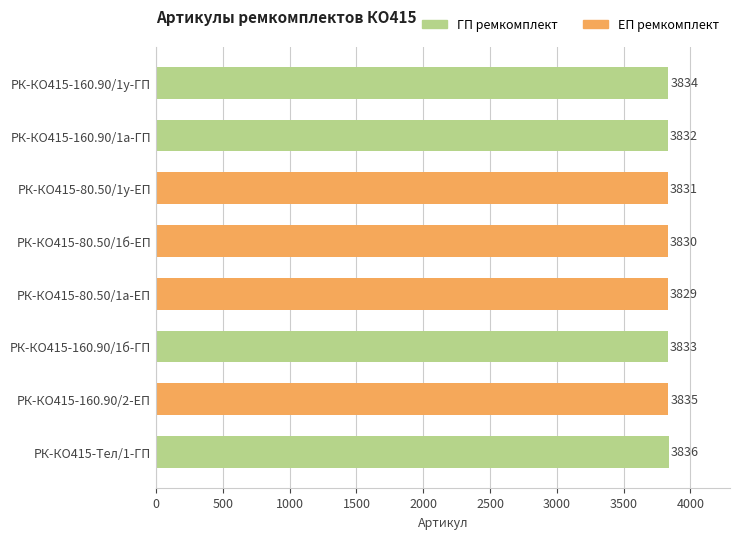

Reading bottom to top, list all the values displayed in this chart.

3836	3835	3833	3829	3830	3831	3832	3834